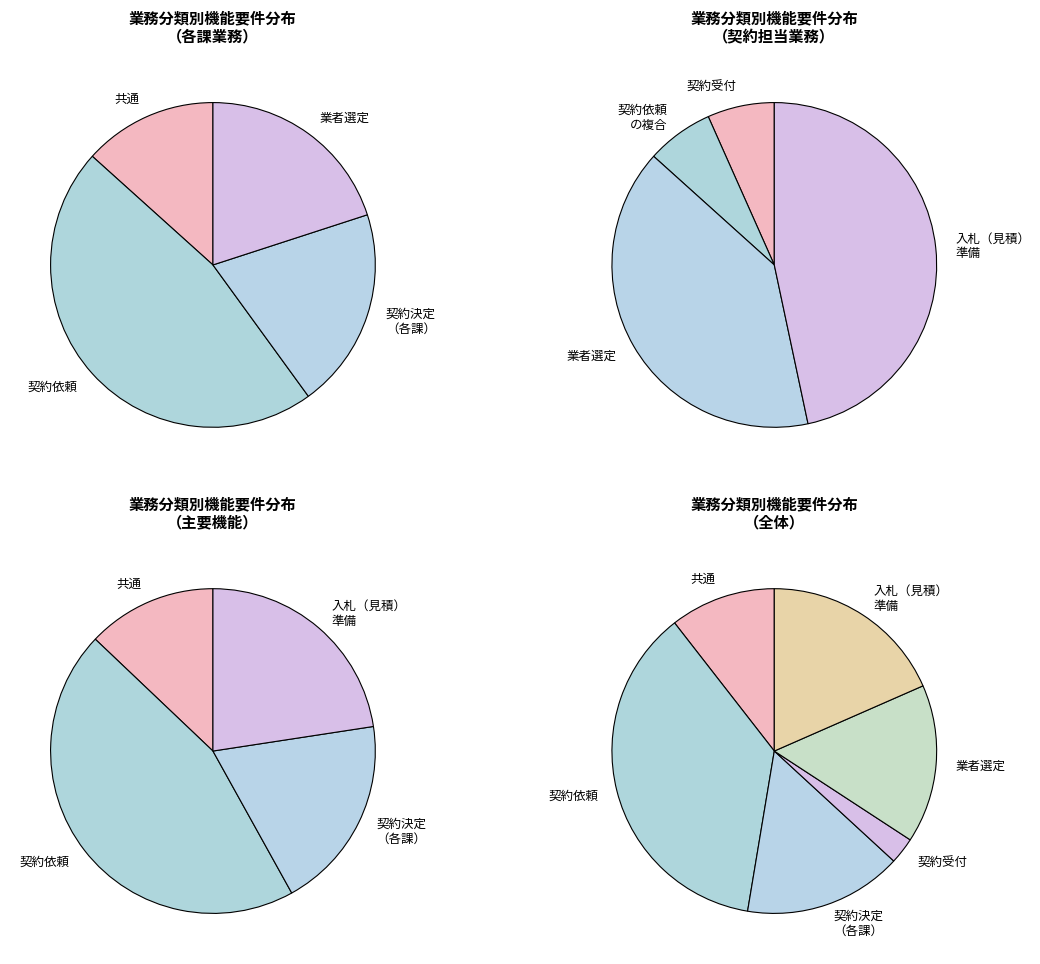

Is there a majority slice in this chart?

No